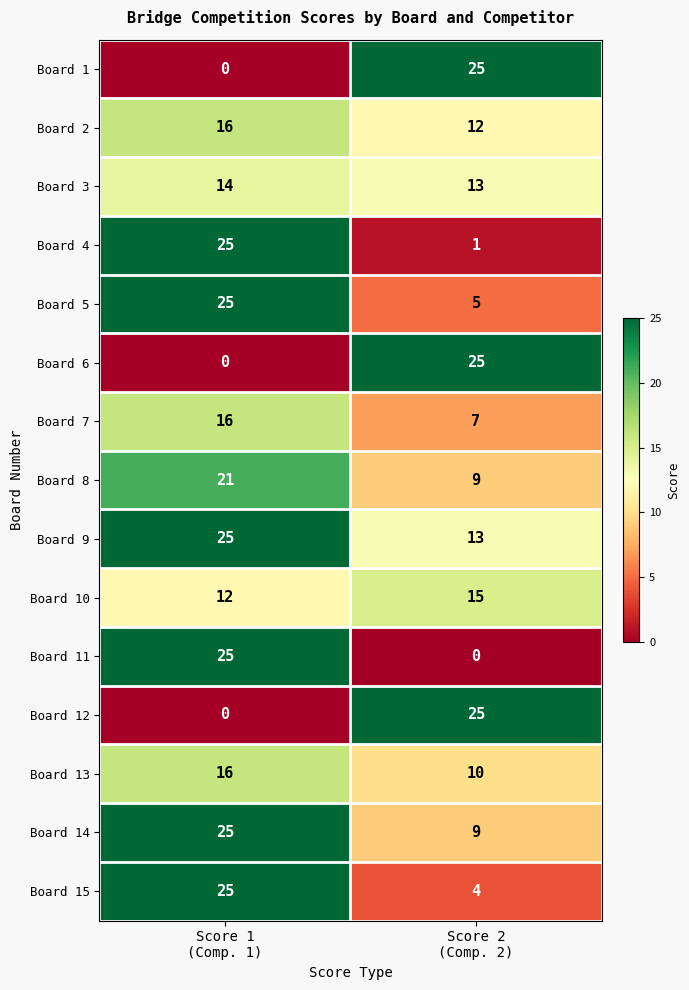

Reading left to right, transcribe all the data shown in this chart.

Board 1: 0	25
Board 2: 16	12
Board 3: 14	13
Board 4: 25	1
Board 5: 25	5
Board 6: 0	25
Board 7: 16	7
Board 8: 21	9
Board 9: 25	13
Board 10: 12	15
Board 11: 25	0
Board 12: 0	25
Board 13: 16	10
Board 14: 25	9
Board 15: 25	4